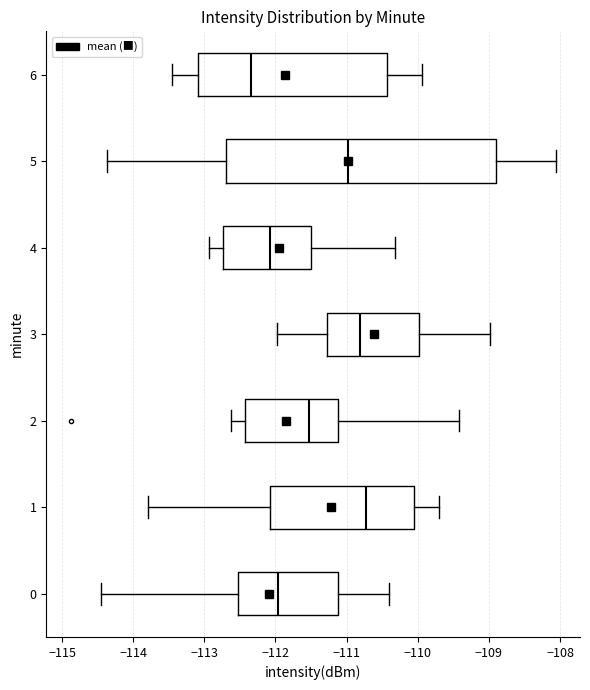

Reading bottom to top, transcribe this box plot: for each box, give where its median line is, the range the box spans, and where its two whiskers end, as read against the x-axis. The values are not printed on the chart, so give them approximately, as read against the axis.

0: median -112.0, box -112.5 to -111.1, whiskers -114.4 to -110.4
1: median -110.7, box -112.1 to -110.1, whiskers -113.8 to -109.7
2: median -111.5, box -112.4 to -111.1, whiskers -112.6 to -109.4
3: median -110.8, box -111.3 to -110.0, whiskers -112.0 to -109.0
4: median -112.1, box -112.7 to -111.5, whiskers -112.9 to -110.3
5: median -111.0, box -112.7 to -108.9, whiskers -114.4 to -108.1
6: median -112.3, box -113.1 to -110.4, whiskers -113.5 to -109.9